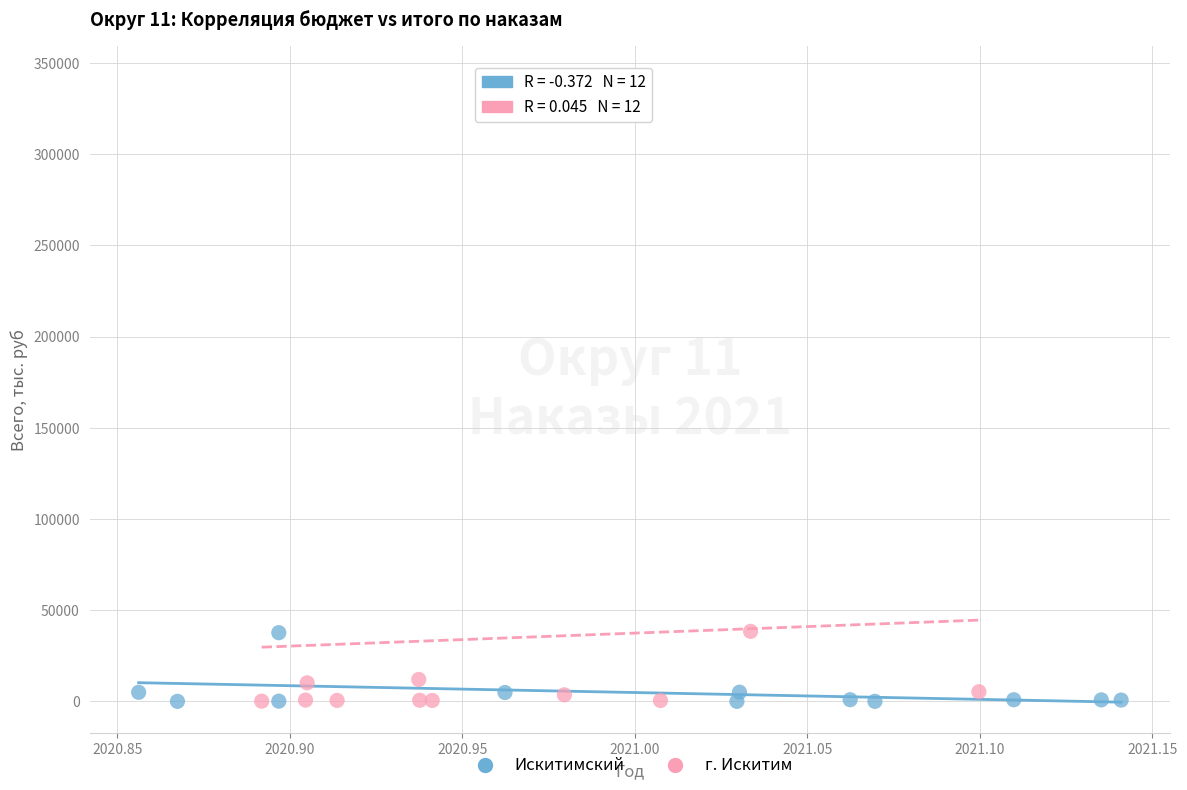

Which series contains the highest Y value?

г. Искитим